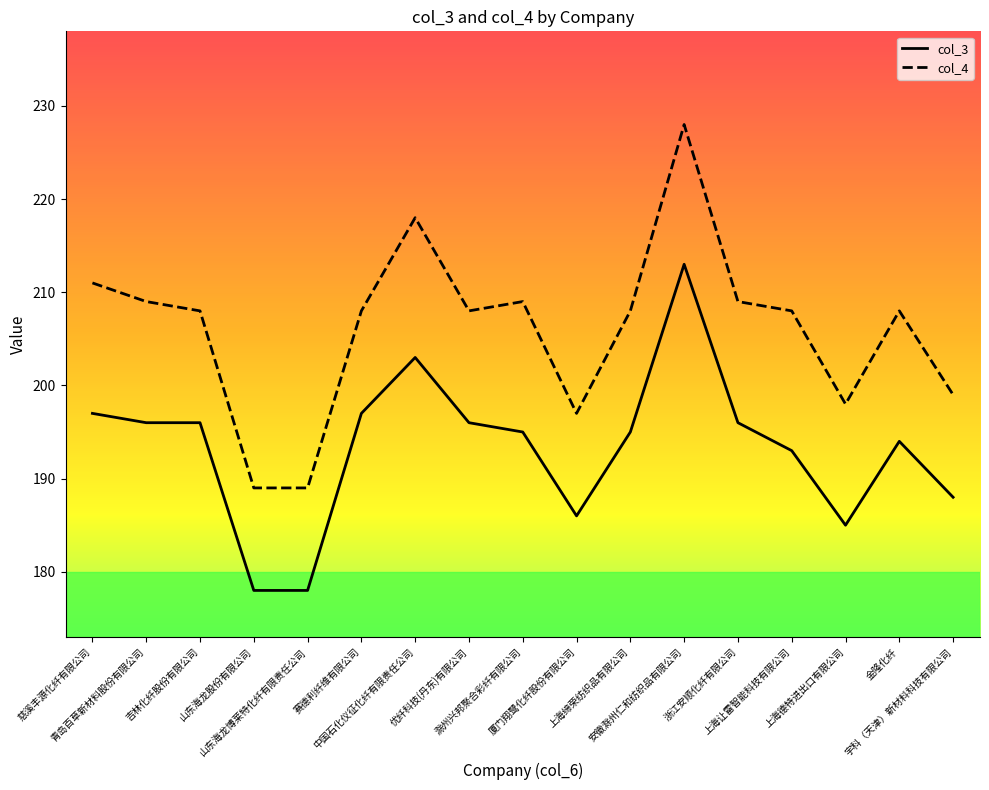

Which label corresponds to the largest value in the chart?

安徽滁州仁和纺织品有限公司